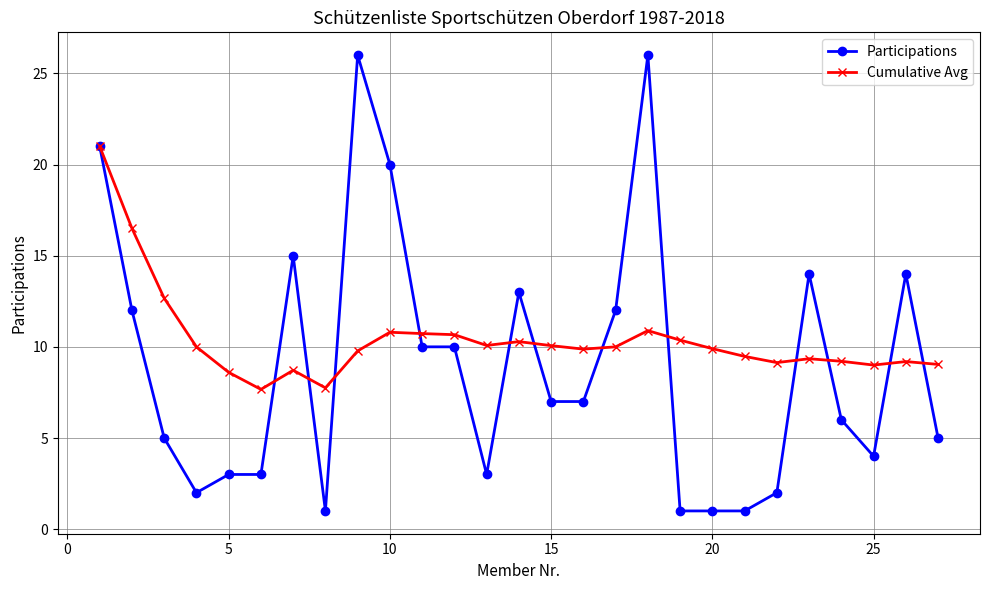

Which series has the largest total across all categories?

Cumulative Avg